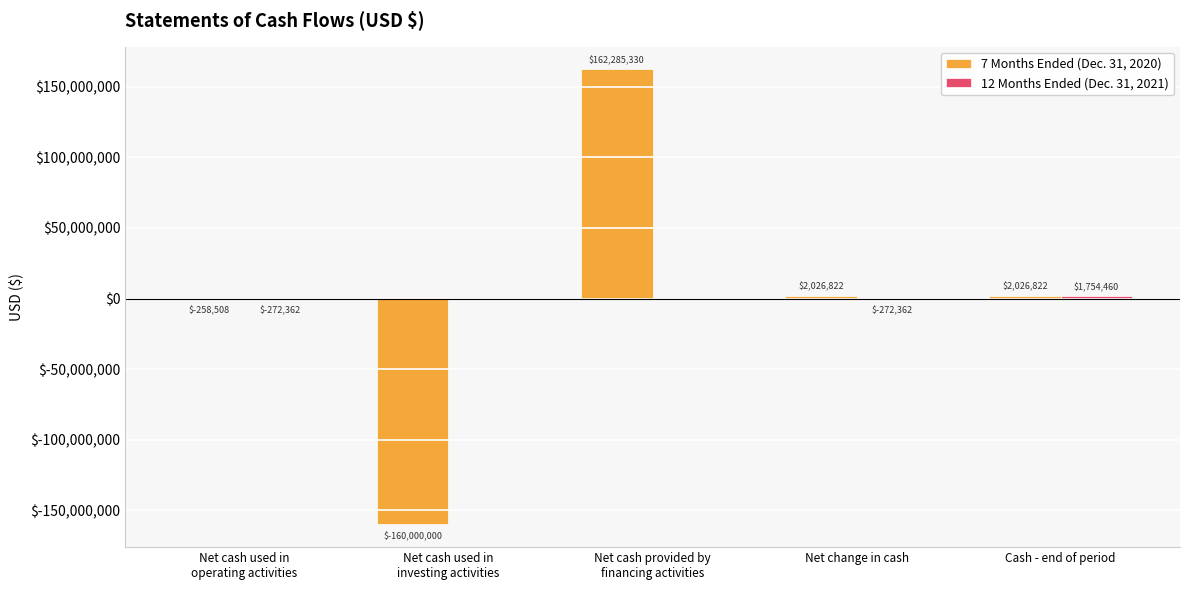

How many groups of bars are there?

5